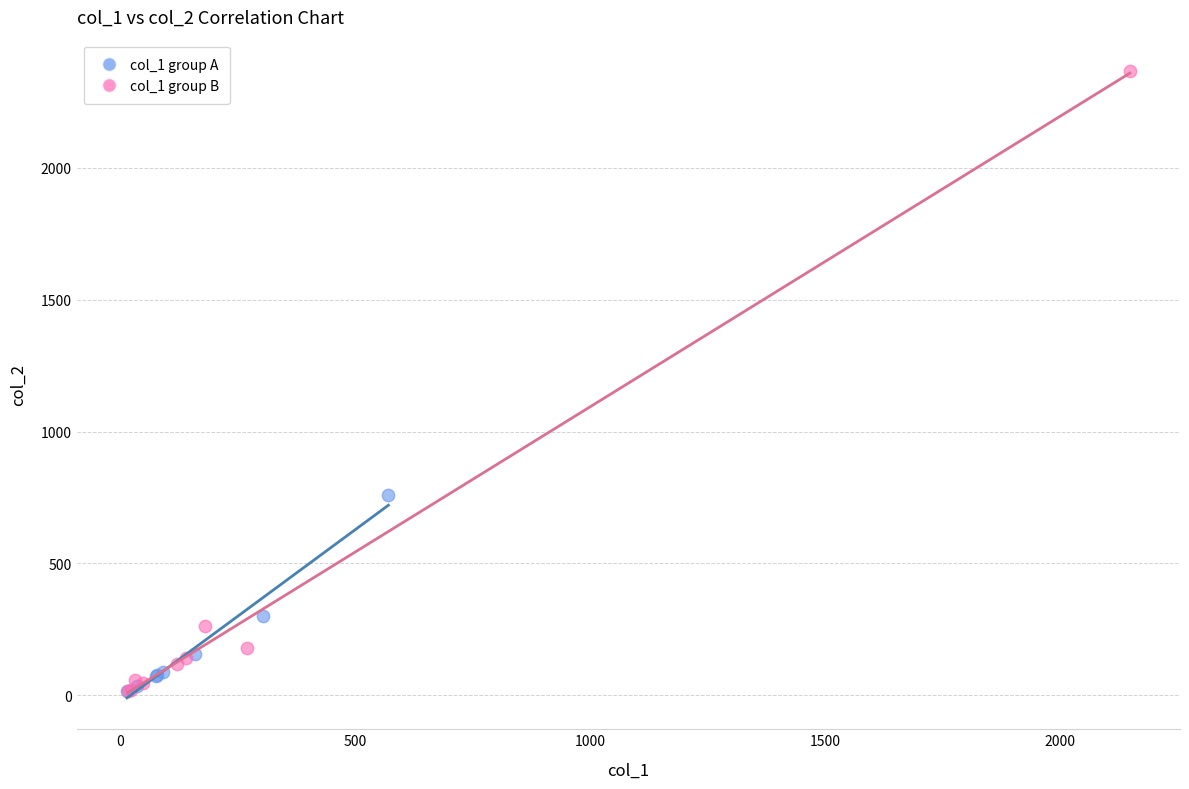

Which series has the widest spread of Y values?

col_1 group B